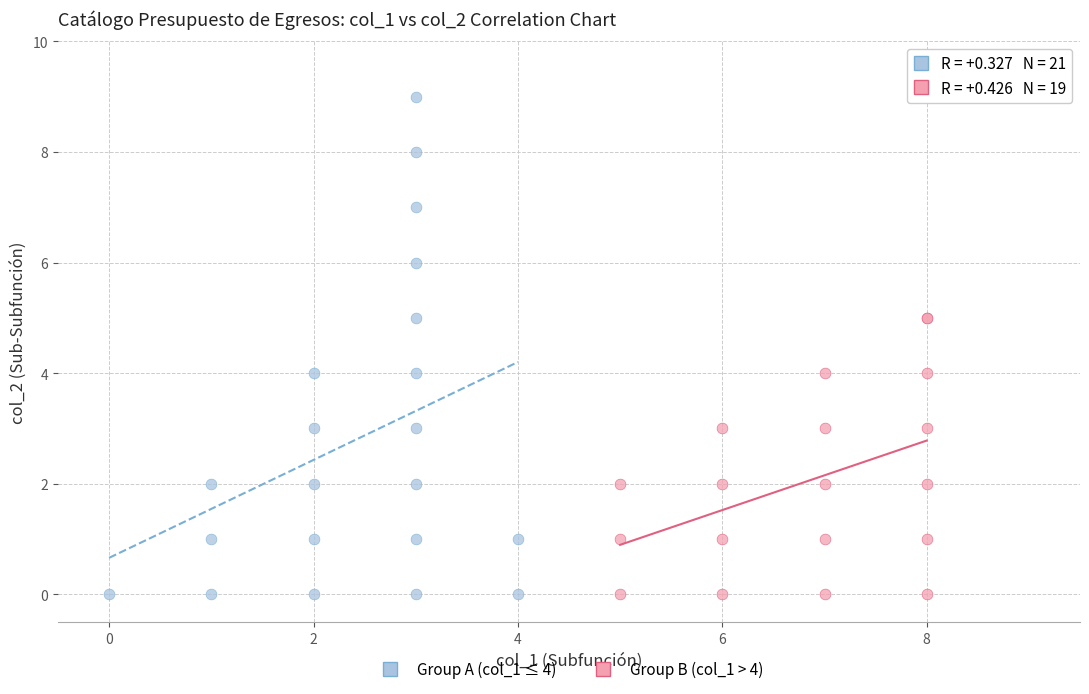

What are all the series names shown in the legend?

Group A (col_1 ≤ 4), Group B (col_1 > 4)